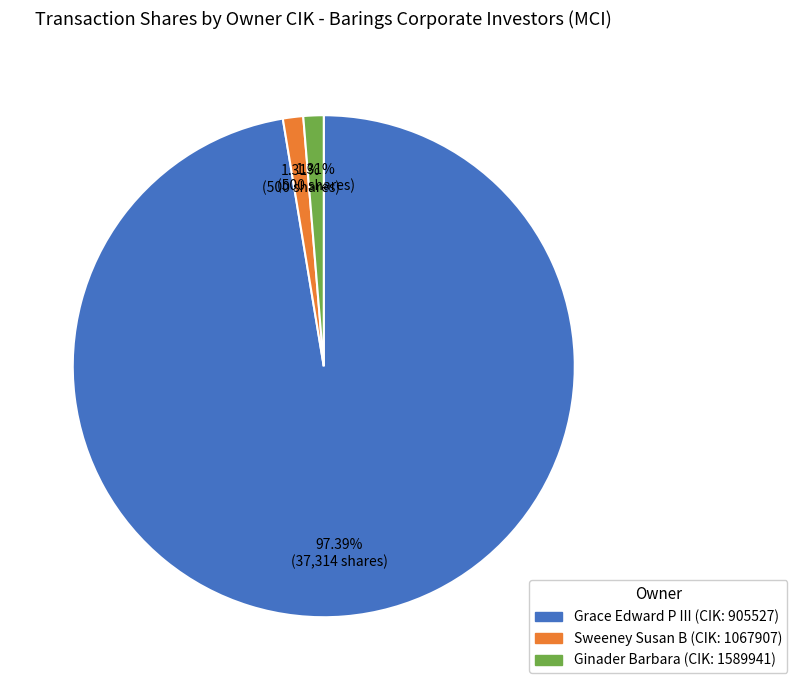

Count the number of slices in the pie.

3